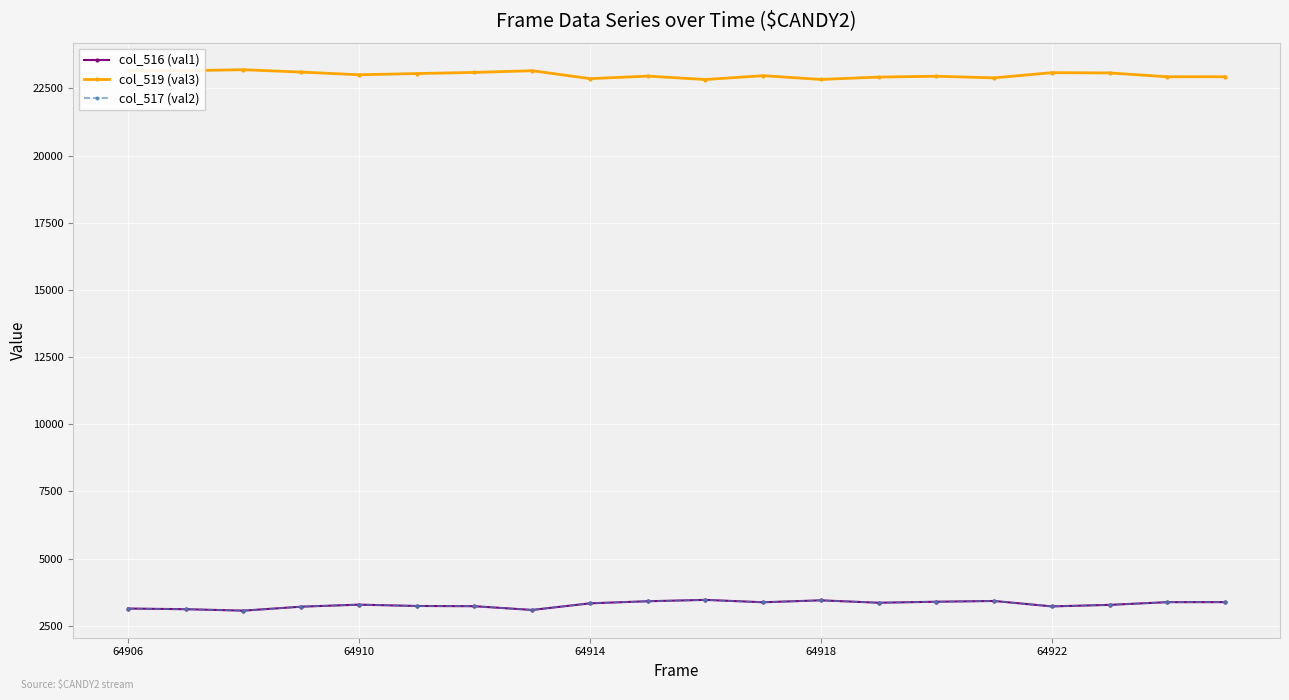

At how many categories does at least one series exceed 14924?

20